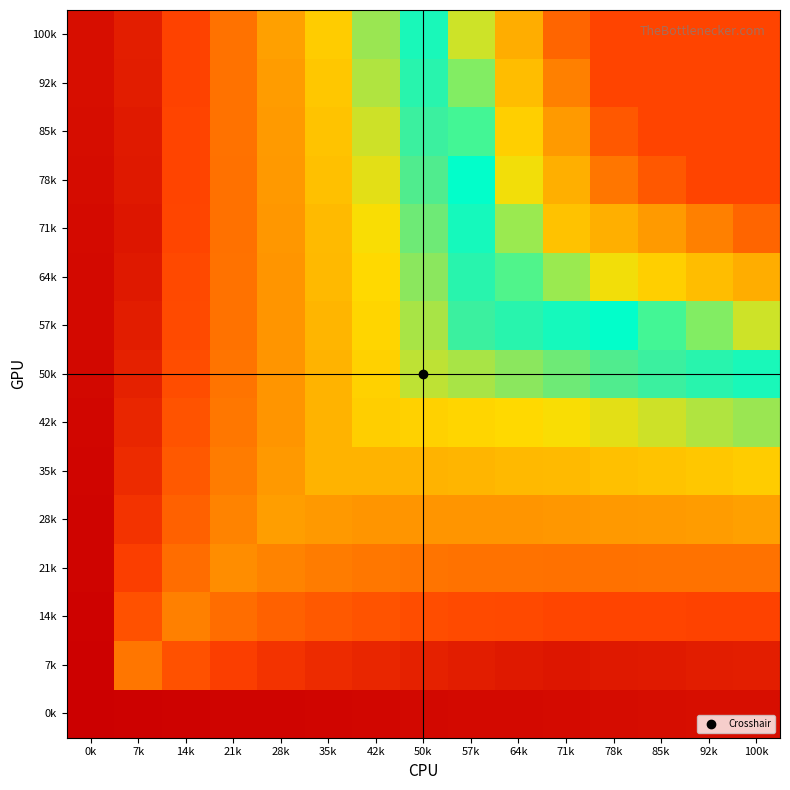

List the series in order of their peak value, lowest first.

0k, 7k, 14k, 21k, 28k, 35k, 42k, 50k, 57k, 64k, 71k, 78k, 85k, 92k, 100k